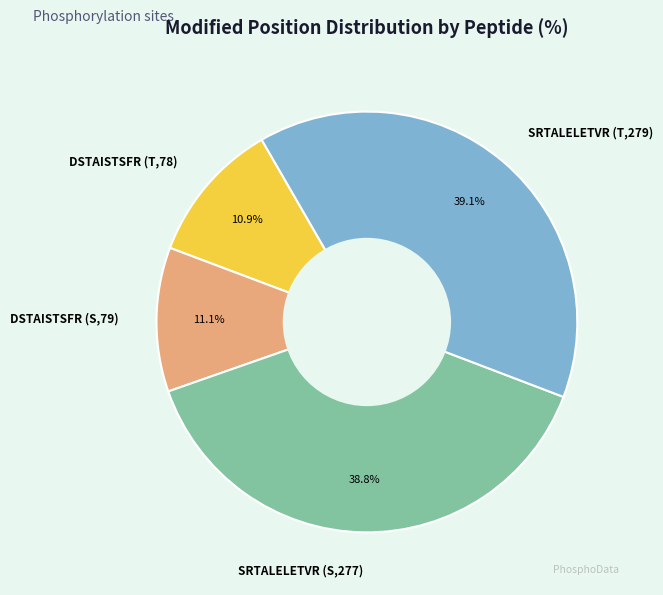

What percentage do SRTALELETVR (S,277) and DSTAISTSFR (S,79) together represent?

49.9%